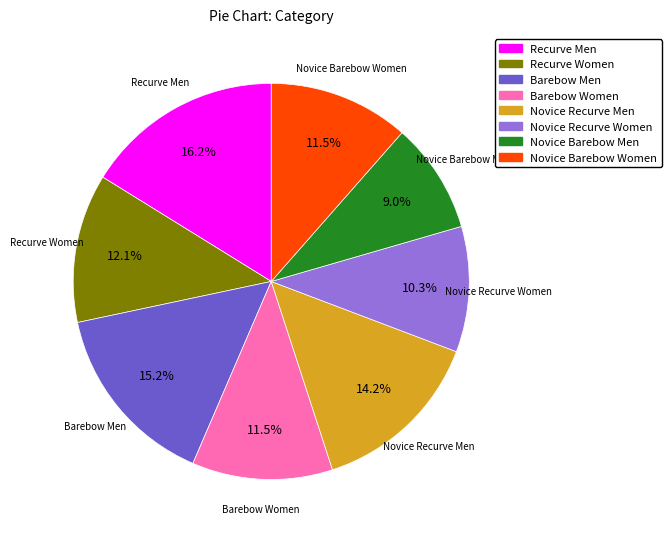

Does Recurve Women account for over 50% of the chart?

No